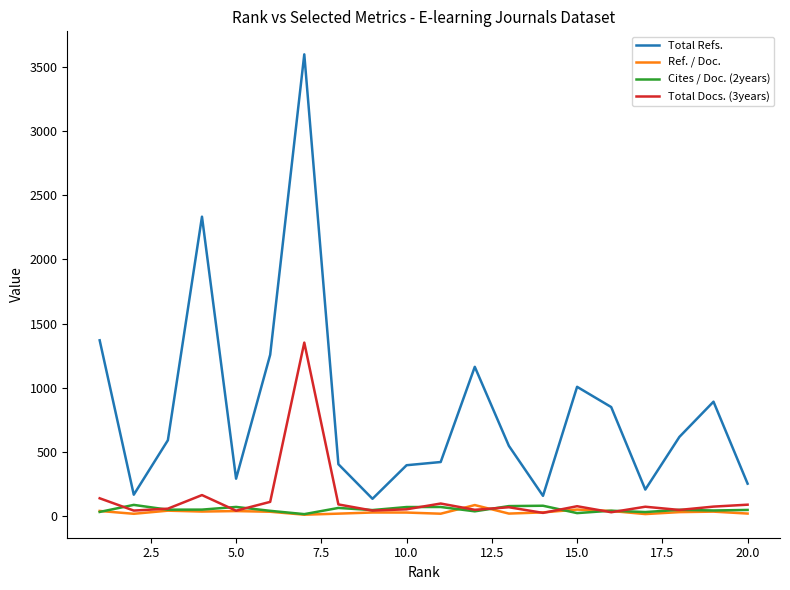

True or false: Total Refs. and Ref. / Doc. intersect in this chart.

False